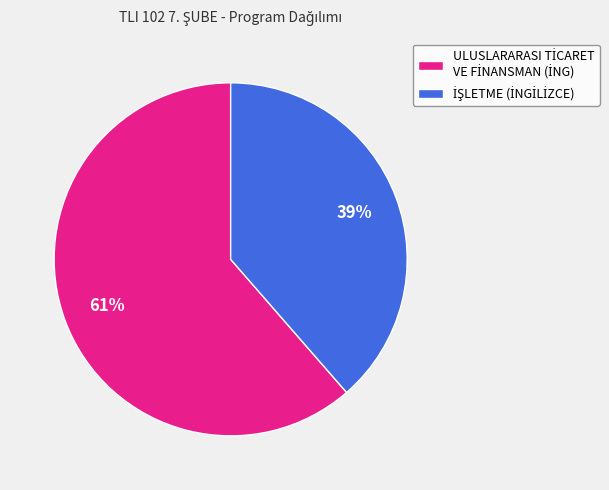

Is there a majority slice in this chart?

Yes